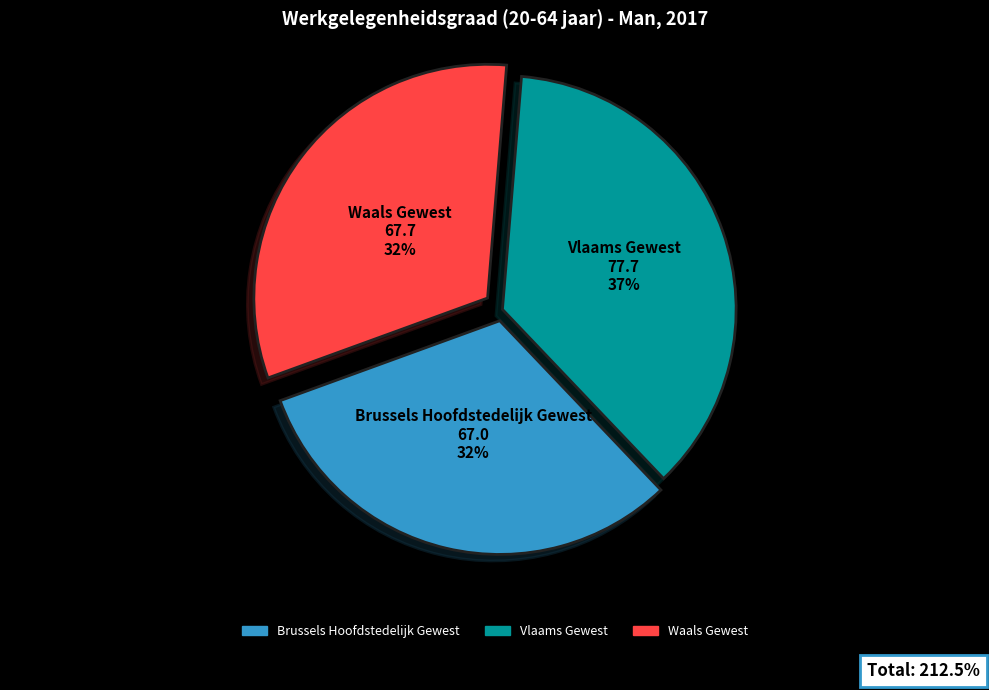

Is the sum of Brussels Hoofdstedelijk Gewest and Vlaams Gewest greater than half?

Yes